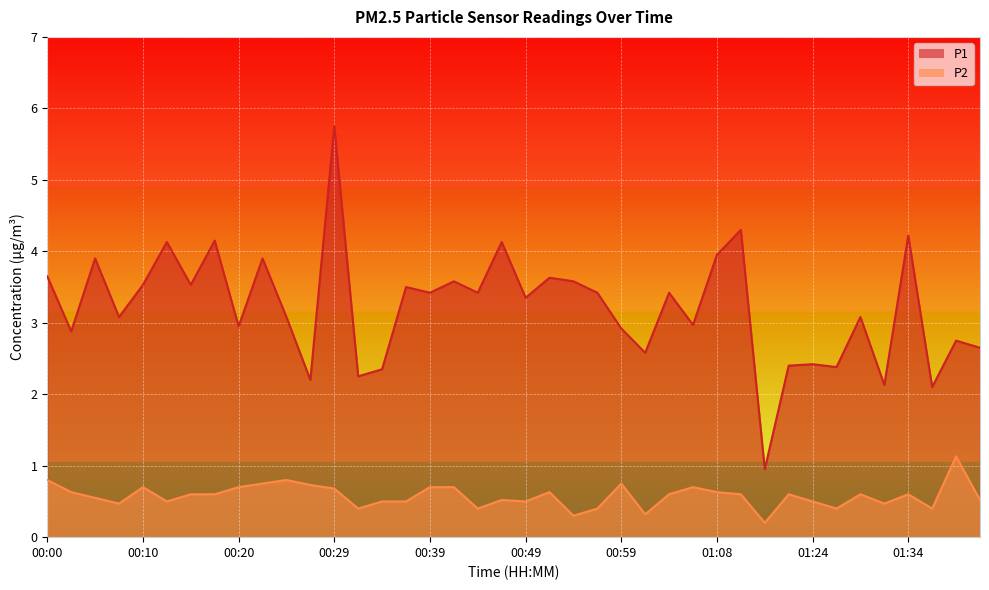

What are all the series names shown in the legend?

P1, P2